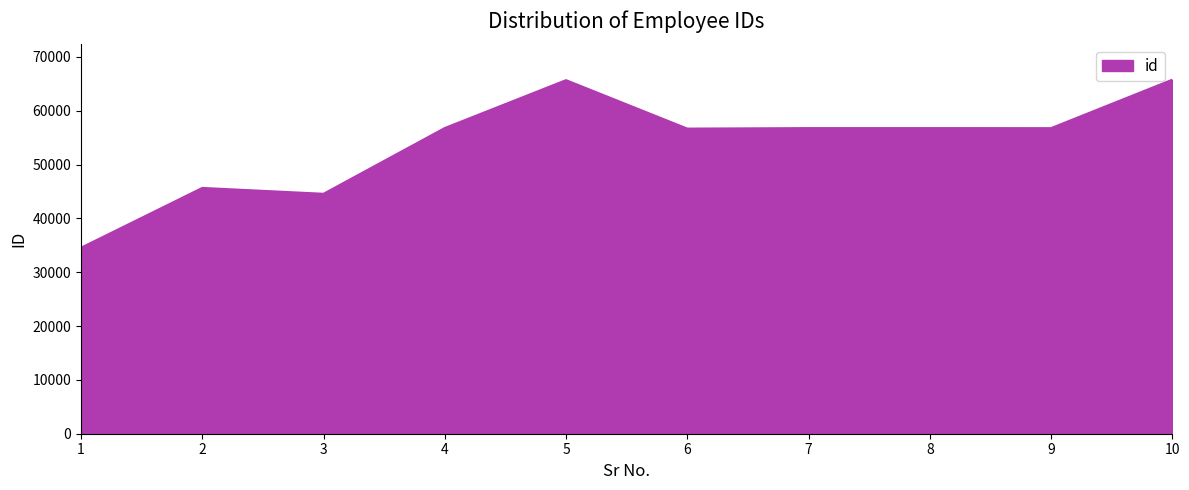

What is the maximum value shown in the chart?

65756